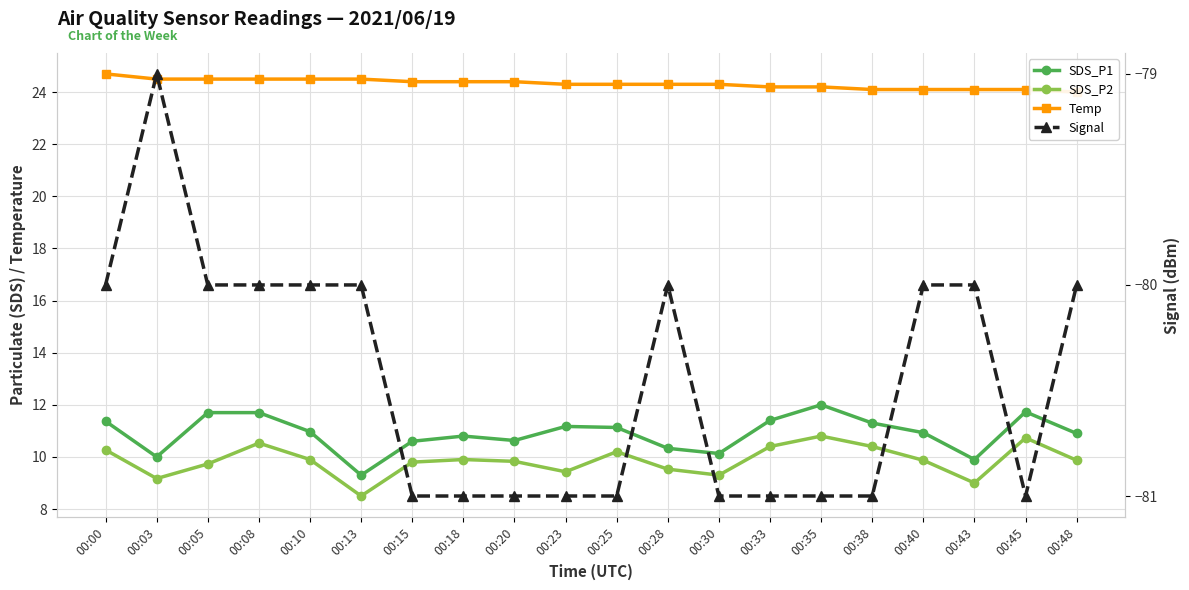

Reading left to right, what are all the values shown in this chart?

SDS_P1: 11.4	10.0	11.7	11.7	11.0	9.3	10.6	10.8	10.6	11.2	11.1	10.3	10.1	11.4	12.0	11.3	10.9	9.9	11.7	10.9
SDS_P2: 10.3	9.2	9.7	10.5	9.9	8.5	9.8	9.9	9.8	9.4	10.2	9.5	9.3	10.4	10.8	10.4	9.9	9.0	10.7	9.9
Temp: 24.7	24.5	24.5	24.5	24.5	24.5	24.4	24.4	24.4	24.3	24.3	24.3	24.3	24.2	24.2	24.1	24.1	24.1	24.1	24.0
Signal: -80.0	-79.0	-80.0	-80.0	-80.0	-80.0	-81.0	-81.0	-81.0	-81.0	-81.0	-80.0	-81.0	-81.0	-81.0	-81.0	-80.0	-80.0	-81.0	-80.0